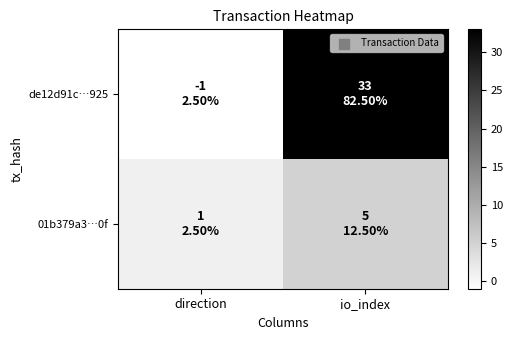

Reading right to left, list all the values displayed in this chart.

de12d91c…925: io_index=33	direction=-1
01b379a3…0f: io_index=5	direction=1